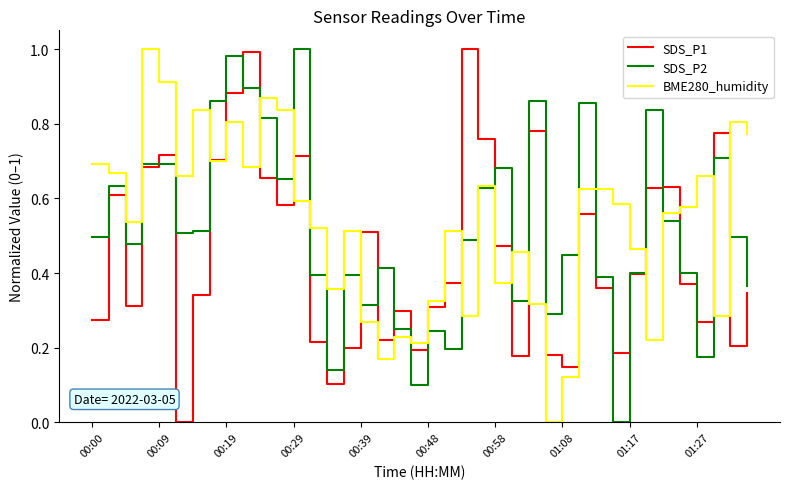

Which series has the largest total across all categories?

BME280_humidity